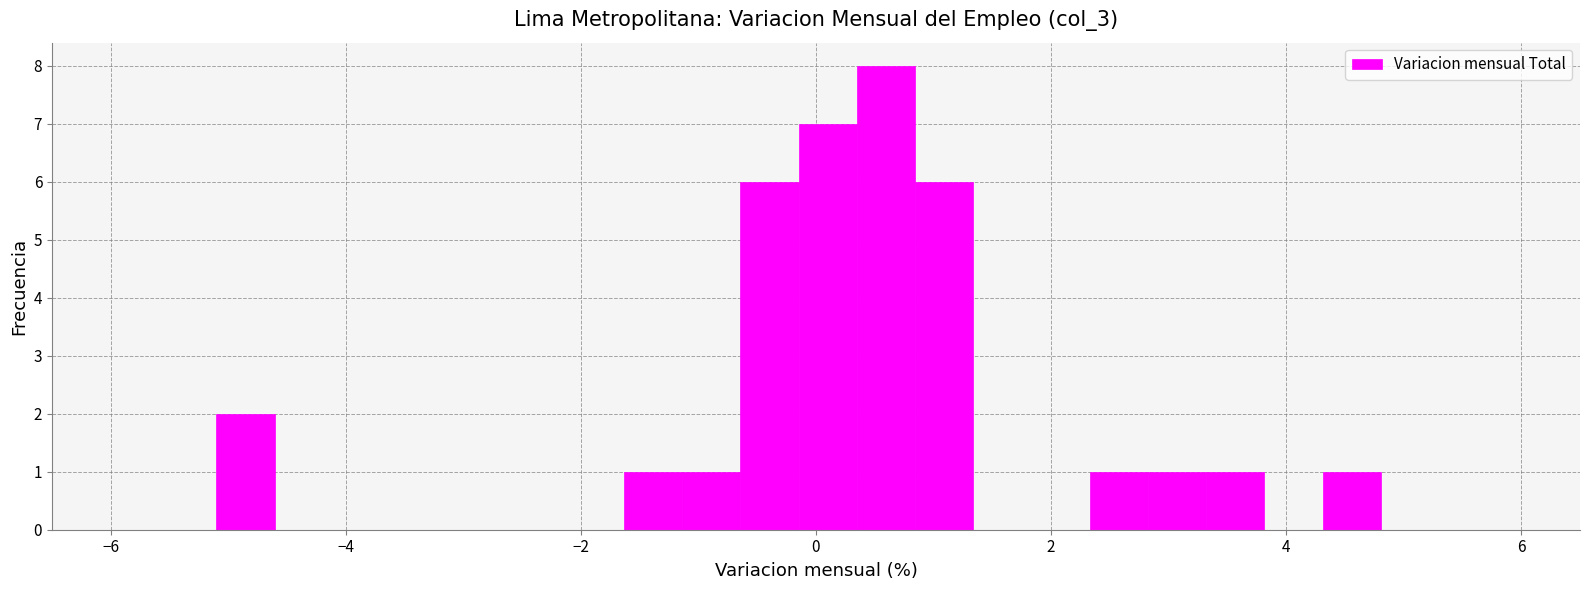

Around what value on the x-axis is the tallest bar? Give the approximate position of its centre, as read against the axis.

0.6